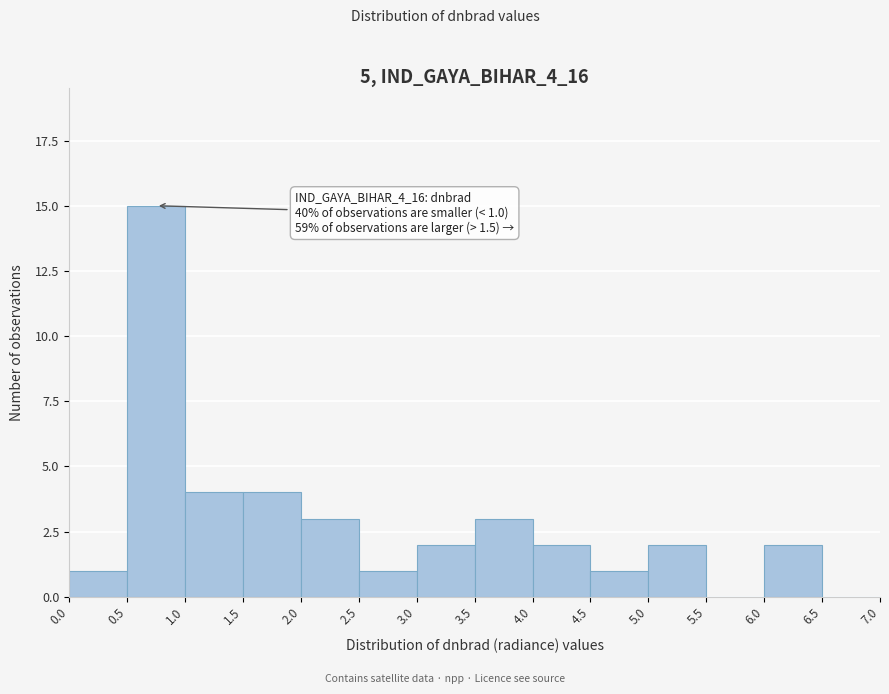

Which range on the x-axis has the tallest bar?

0.5 to 1.0